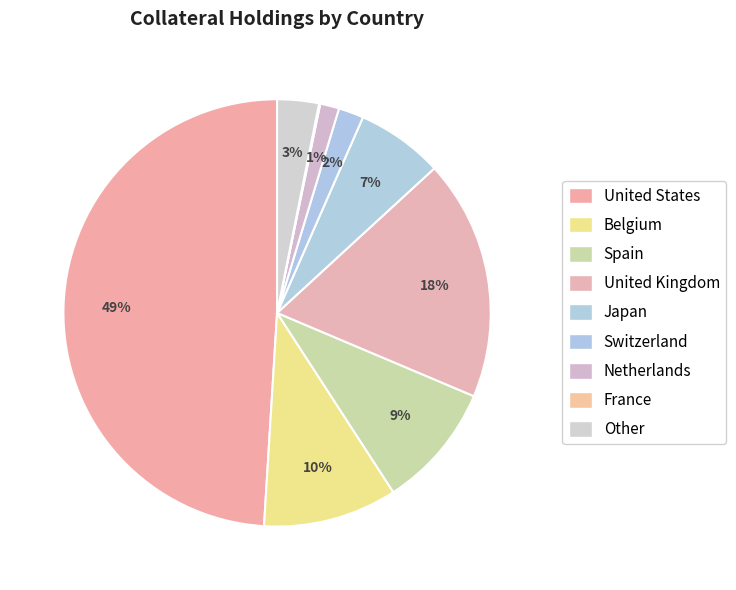

What is the change in value from Belgium to Netherlands?

-7.7